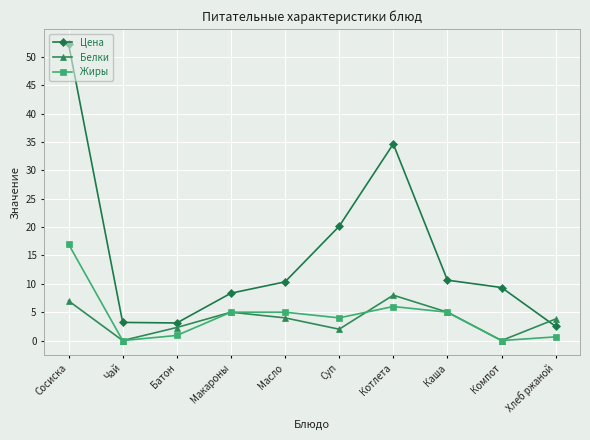

True or false: Цена and Жиры cross at least once.

False